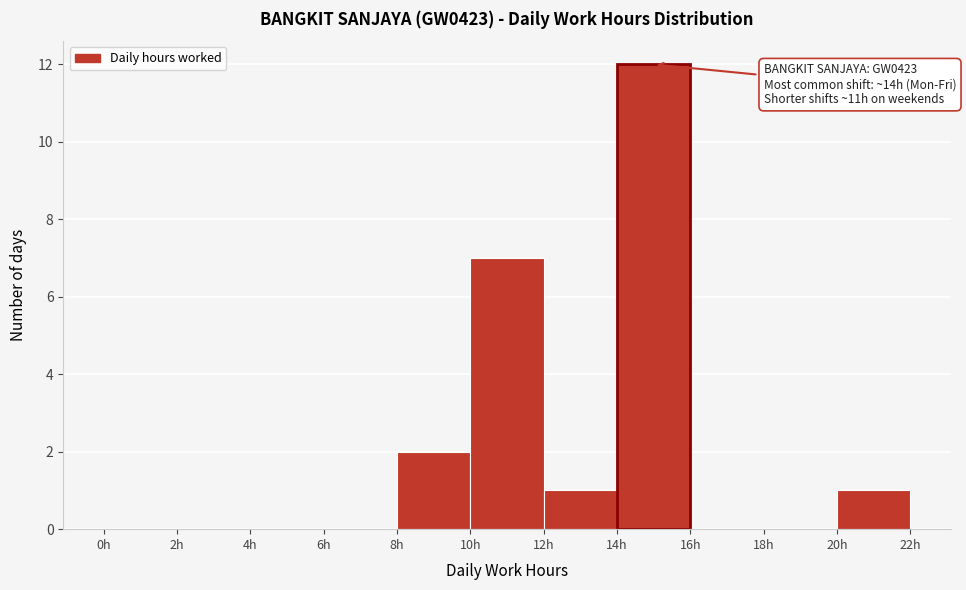

Which range on the x-axis has the tallest bar?

14 to 16